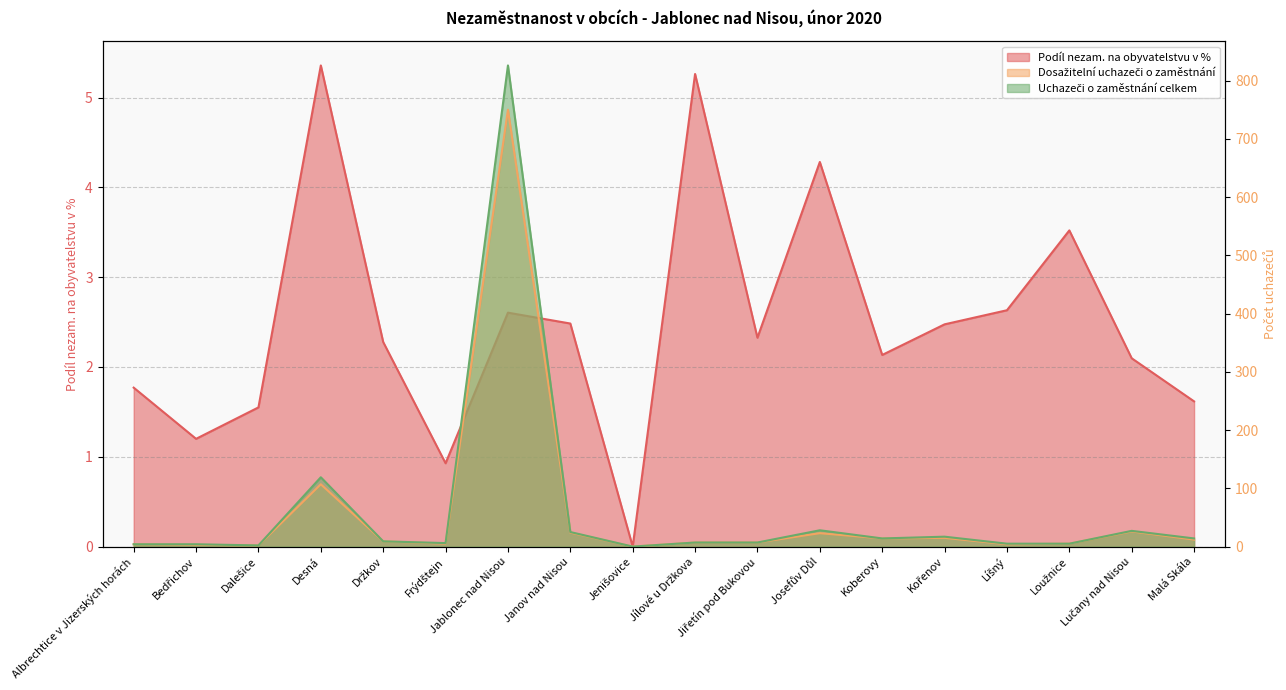

What are all the series names shown in the legend?

Podíl nezam. na obyvatelstvu v %, Dosažitelní uchazeči o zaměstnání, Uchazeči o zaměstnání celkem